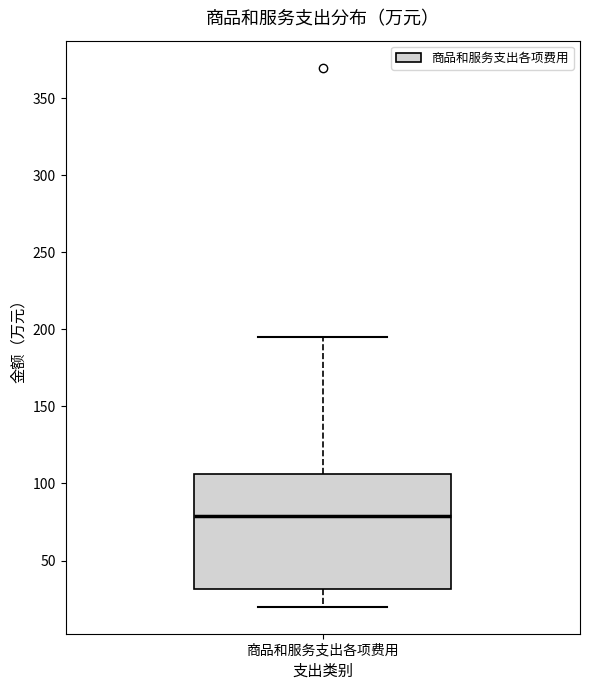

Transcribe this box plot: give where the median line is, the range the box spans, and where the two whiskers end, as read against the y-axis. The values are not printed on the chart, so give them approximately, as read against the axis.

median 80, box 30 to 105, whiskers 20 to 195